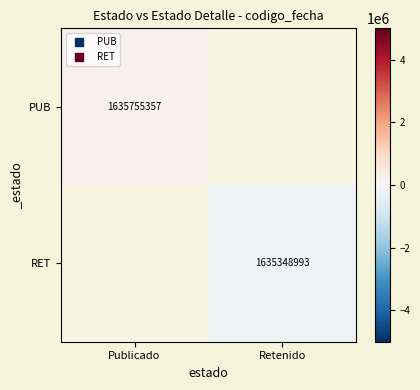

The value of RET at Retenido is -203182.0. True or false?

True